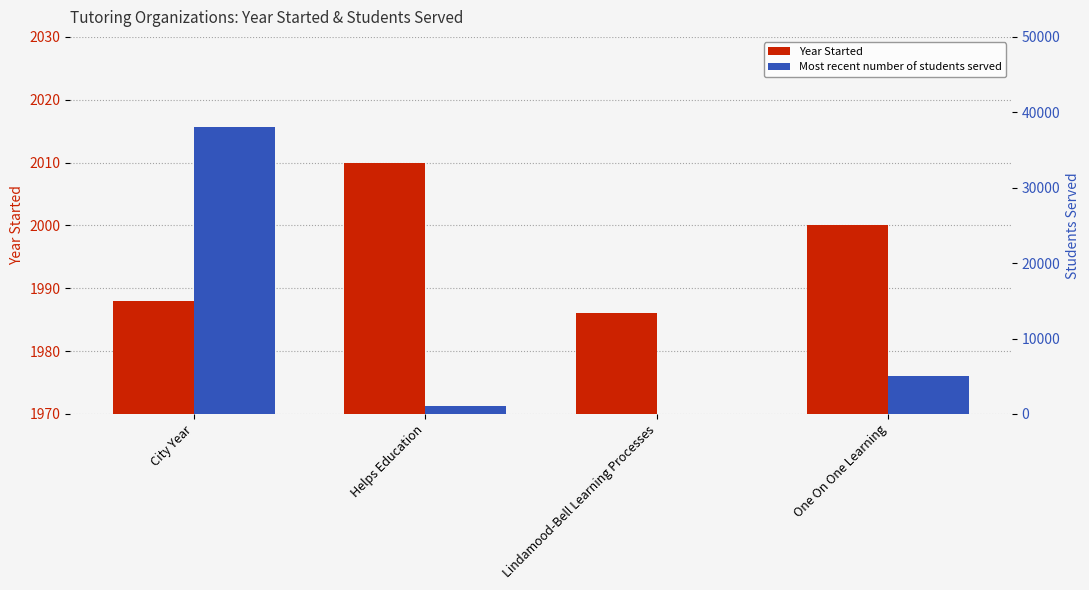

Reading right to left, transcribe all the data shown in this chart.

Year Started: 2000	1986	2010	1988
Most recent number of students served: 5000	0	1000	38000